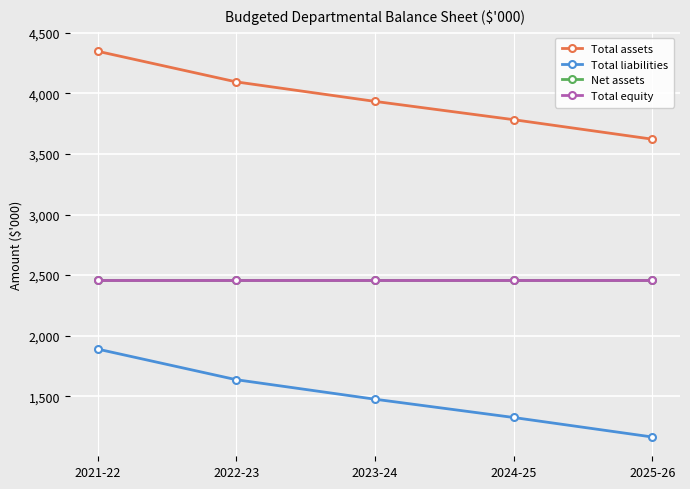

How many lines are shown in the chart?

4